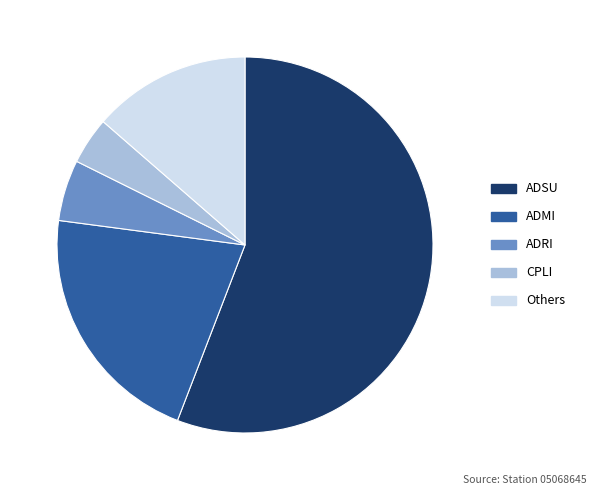

What is the smallest slice in the pie chart?

CPLI